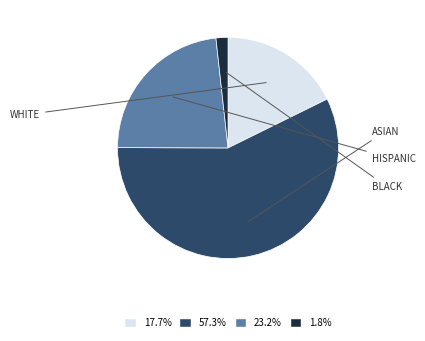

Is there any slice that represents more than half of the pie?

Yes